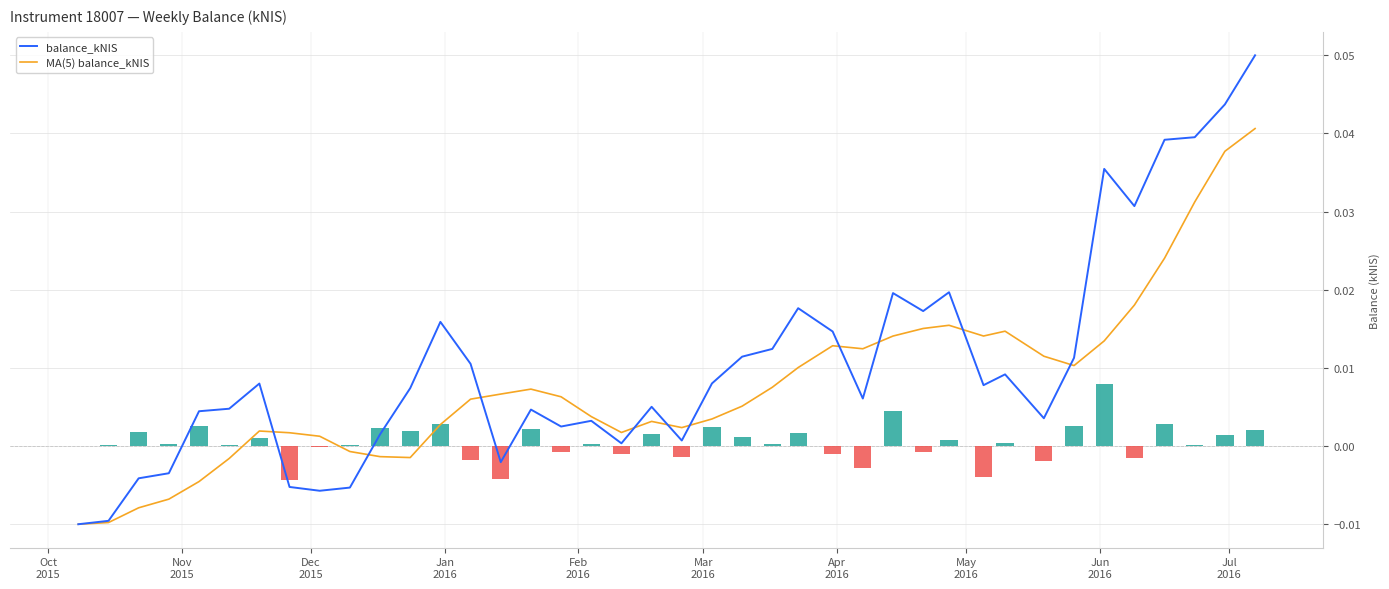

Reading right to left, extract all data points from this chart.

balance_kNIS: 0.0	0.0	0.0	0.0	0.0	0.0	0.0	0.0	0.0	0.0	0.0	0.0	0.0	0.0	0.0	0.0	0.0	0.0	0.0	0.0	0.0	0.0	0.0	0.0	0.0	-0.0	0.0	0.0	0.0	0.0	-0.0	-0.0	-0.0	0.0	0.0	0.0	-0.0	-0.0	-0.0	-0.0
MA(5) balance_kNIS: 0.0	0.0	0.0	0.0	0.0	0.0	0.0	0.0	0.0	0.0	0.0	0.0	0.0	0.0	0.0	0.0	0.0	0.0	0.0	0.0	0.0	0.0	0.0	0.0	0.0	0.0	0.0	0.0	-0.0	-0.0	-0.0	0.0	0.0	0.0	-0.0	-0.0	-0.0	-0.0	-0.0	-0.0